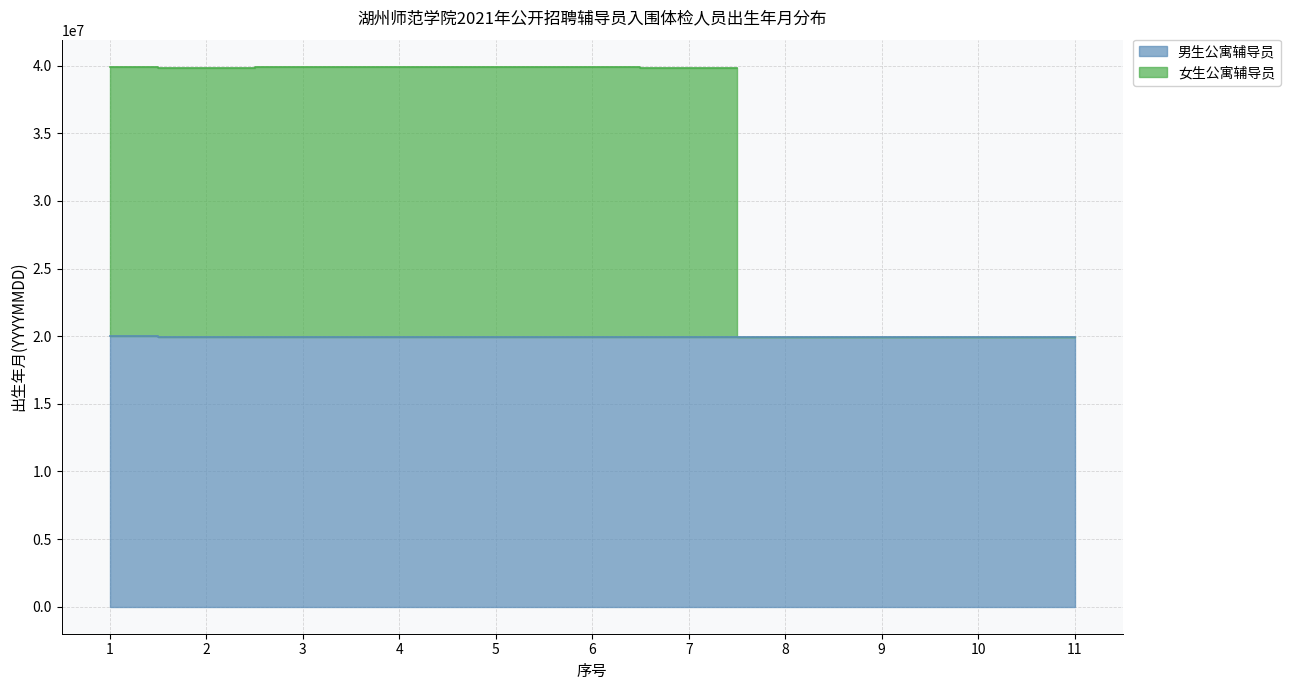

What is the ratio of the value at 3 to the value at 5?

1.0